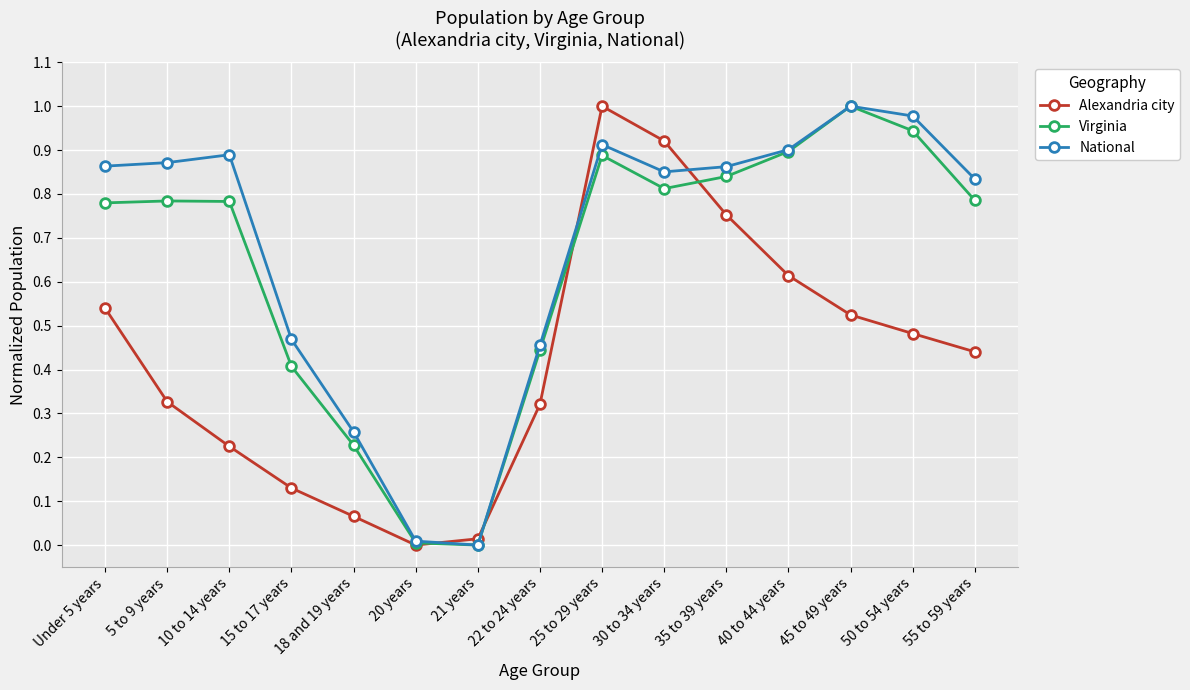

How many series are shown in this chart?

3